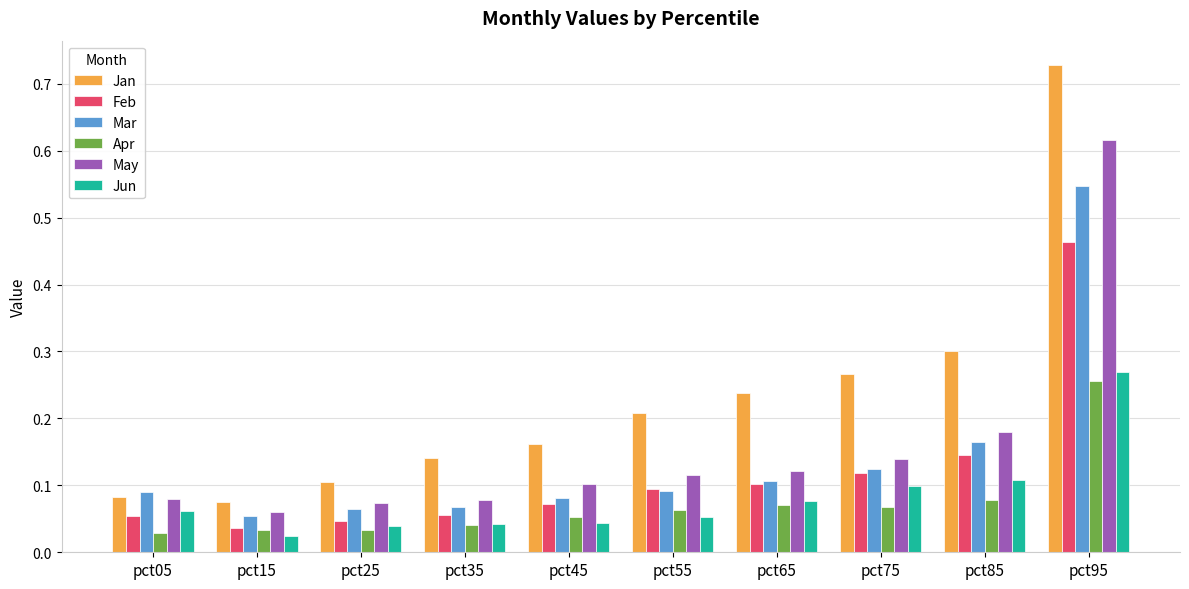

Between pct25 and pct55, which series saw the biggest shift?

Jan